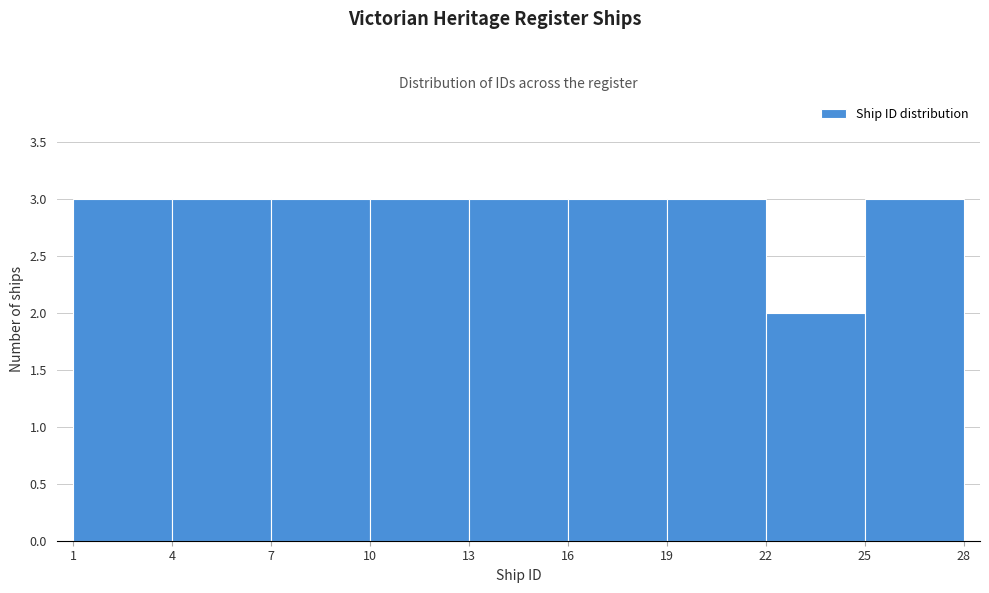

Reading left to right, list every bar in this chart as the range it spans on the x-axis followed by its height. The values are not printed on the chart, so give them approximately, as read against the axis.

1 to 4: 3
4 to 7: 3
7 to 10: 3
10 to 13: 3
13 to 16: 3
16 to 19: 3
19 to 22: 3
22 to 25: 2
25 to 28: 3